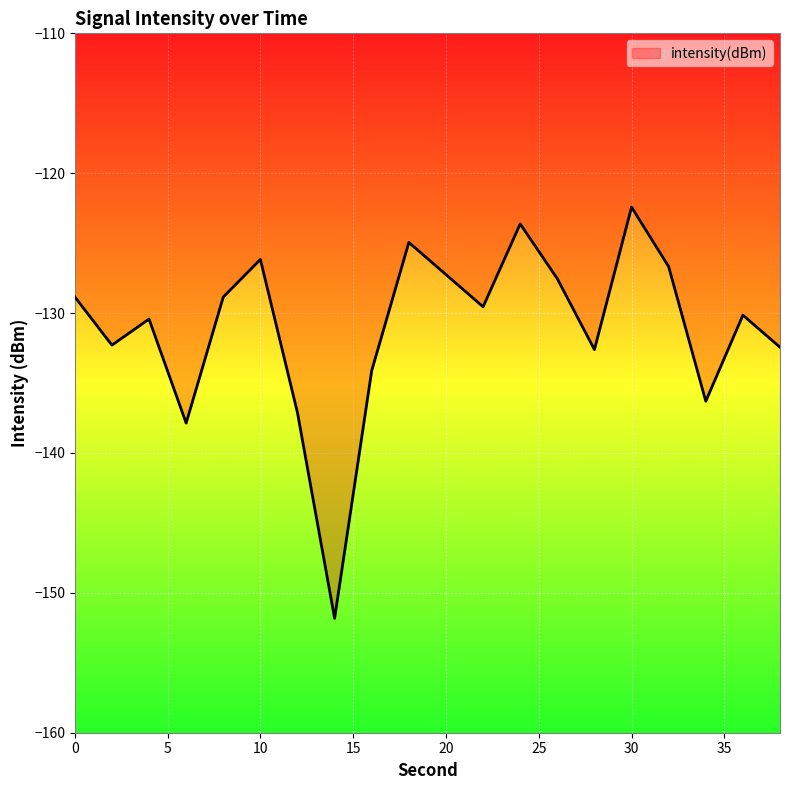

What is the difference between the maximum and minimum values?

29.4